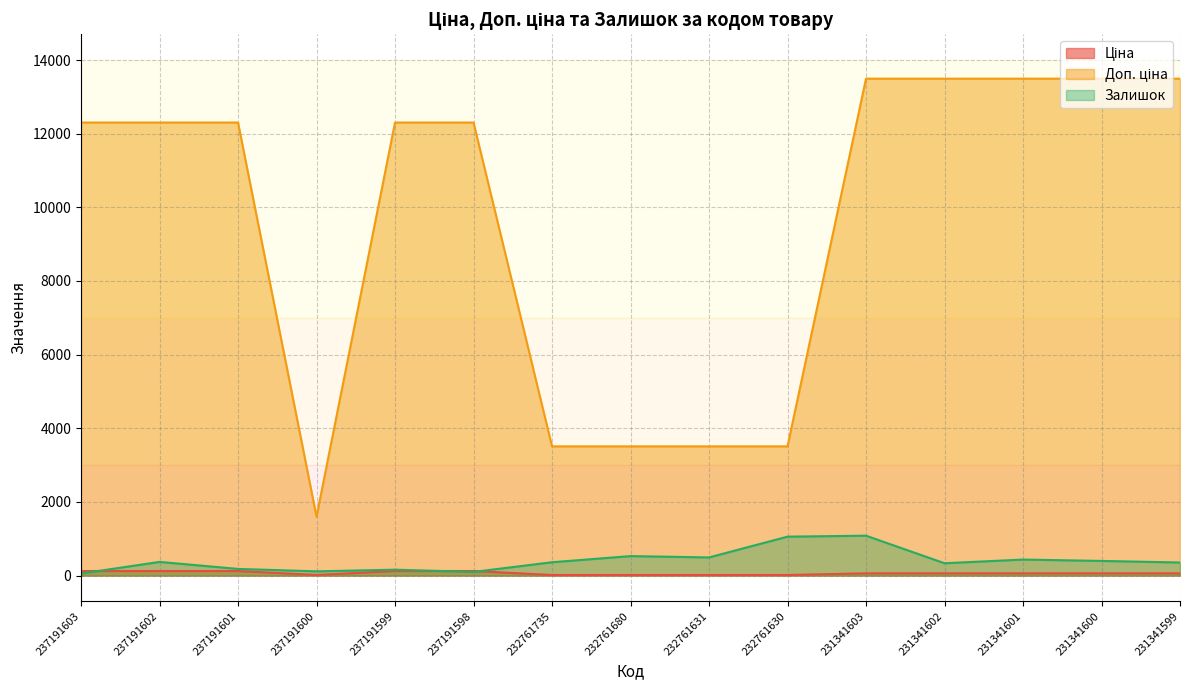

Where is the first local minimum for Доп. ціна?

237191600